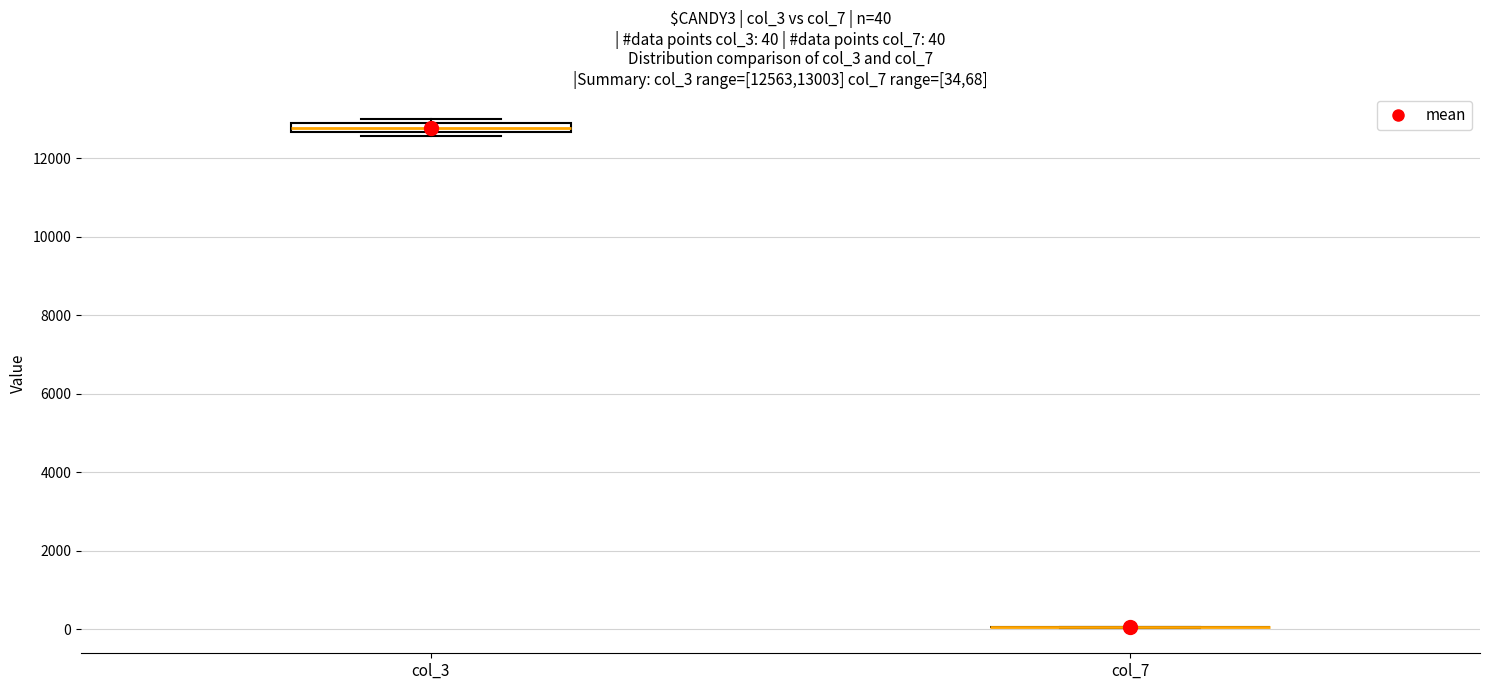

Comparing the boxes themselves (not the whiskers), which one is the tallest?

col_3